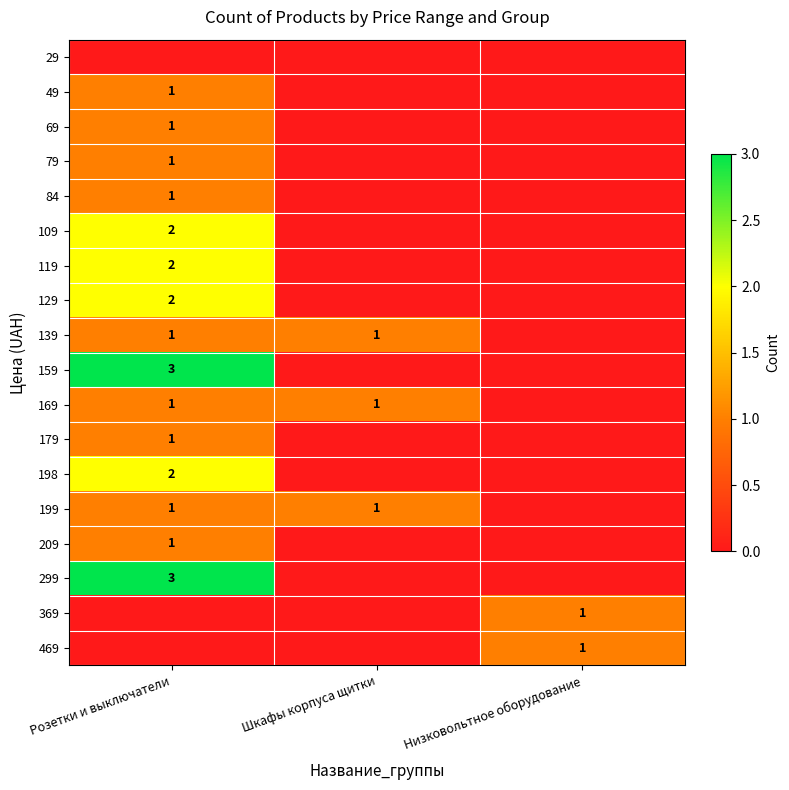

The value of 79 at Розетки и выключатели is 1. True or false?

True